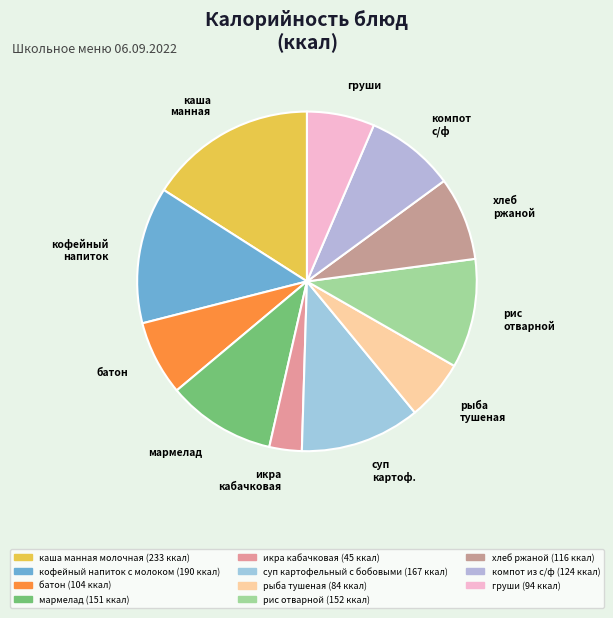

Is the sum of икра кабачковая and мармелад greater than half?

No